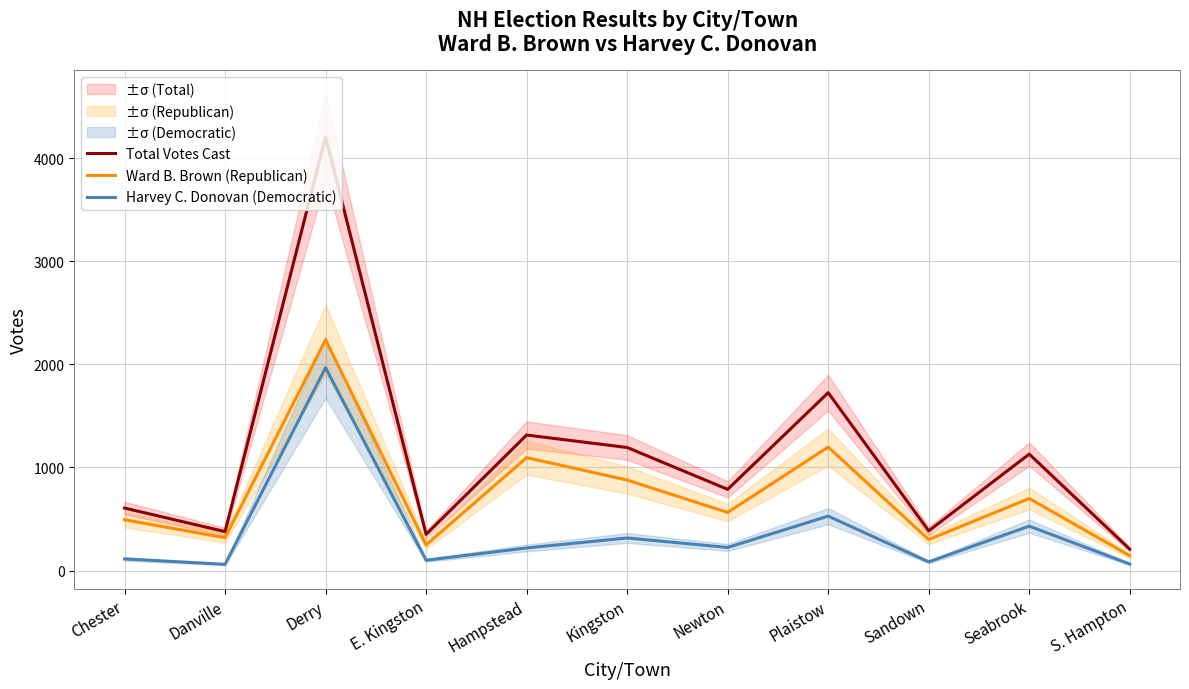

Which series has the widest spread of values?

Total Votes Cast